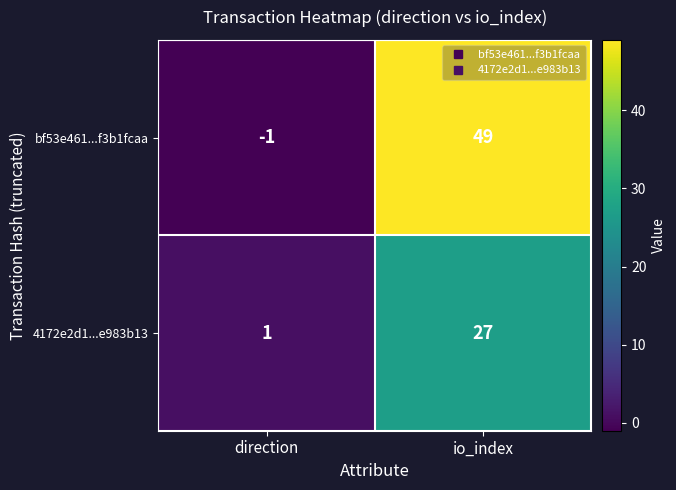

At which label does 4172e2d1...e983b13 reach its peak?

io_index